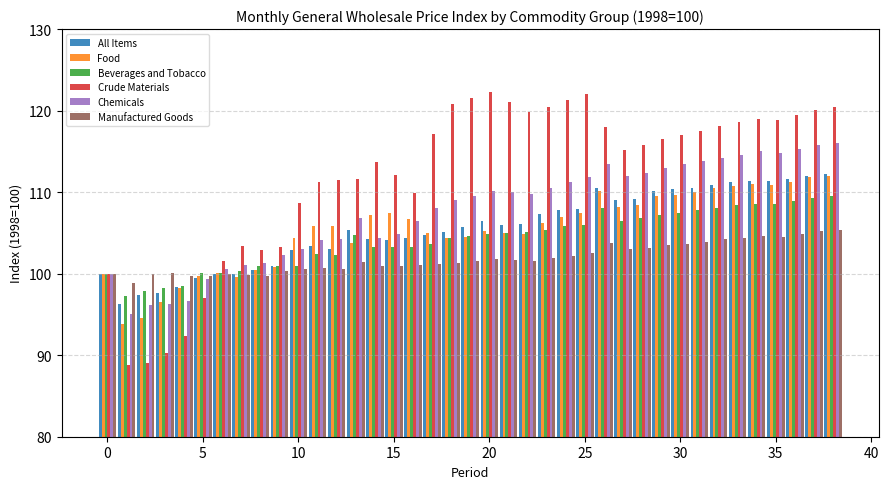

What is the average value of the Manufactured Goods series?

101.9